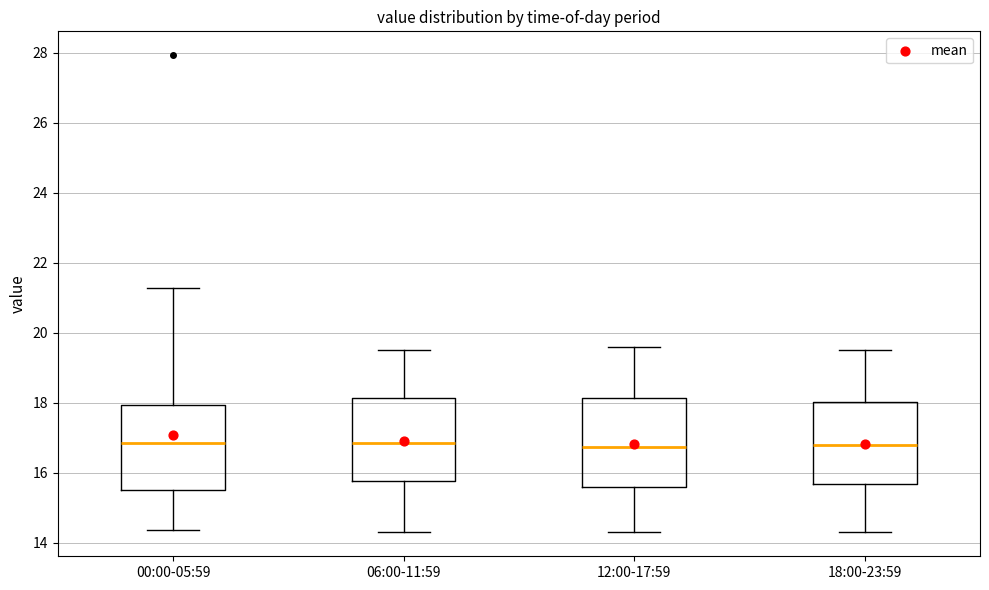

Reading left to right, transcribe this box plot: for each box, give where its median line is, the range the box spans, and where its two whiskers end, as read against the y-axis. The values are not printed on the chart, so give them approximately, as read against the axis.

00:00-05:59: median 16.8, box 15.6 to 18.0, whiskers 14.4 to 21.2
06:00-11:59: median 16.8, box 15.8 to 18.2, whiskers 14.4 to 19.6
12:00-17:59: median 16.8, box 15.6 to 18.2, whiskers 14.4 to 19.6
18:00-23:59: median 16.8, box 15.6 to 18.0, whiskers 14.4 to 19.6